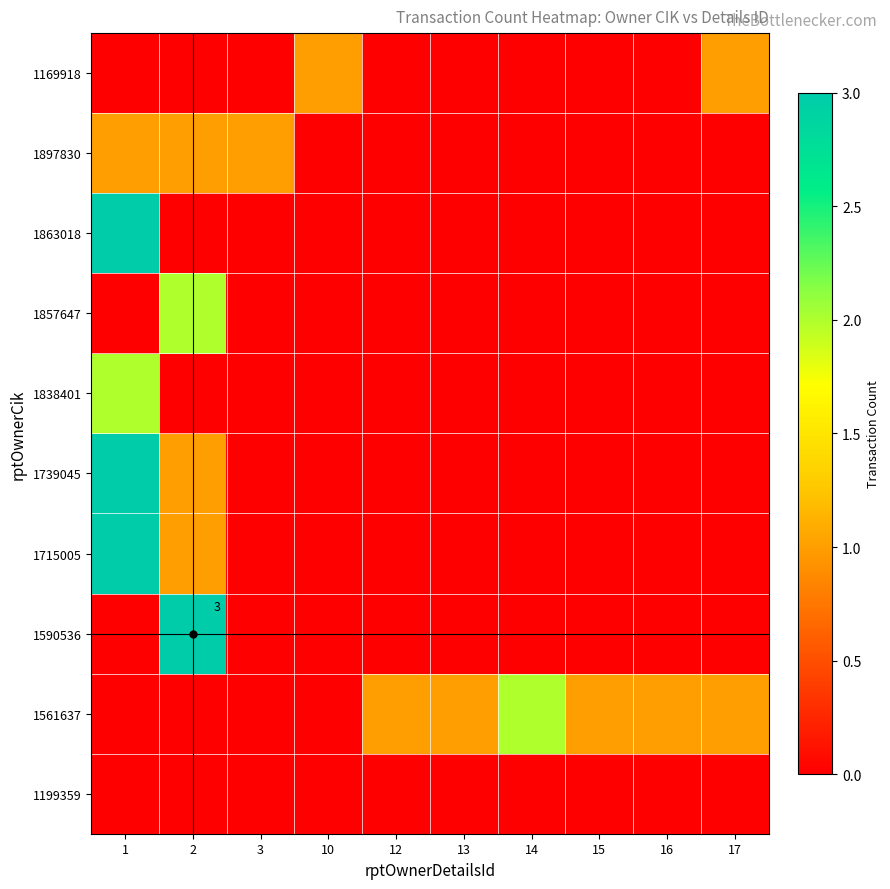

Between 1 and 2, which is larger?

1